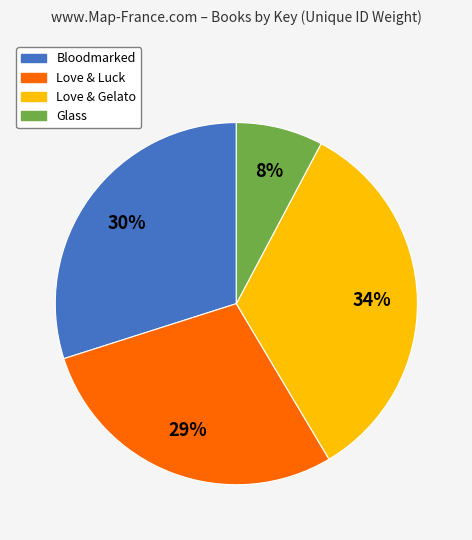

Rank the categories by value from highest to lowest.

Love & Gelato, Bloodmarked, Love & Luck, Glass